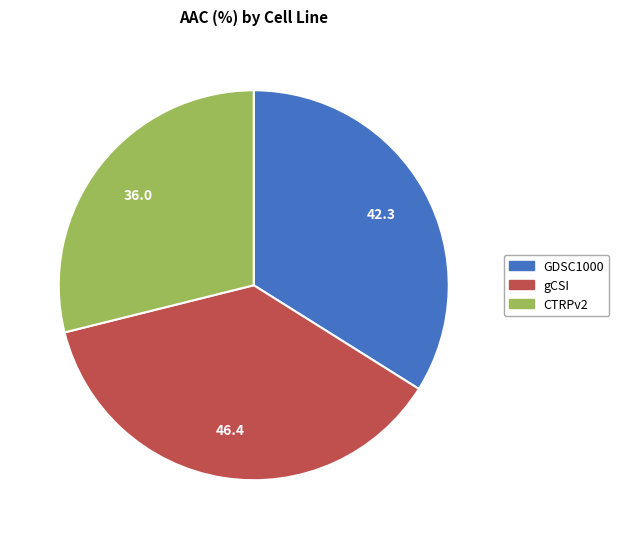

What is the largest slice in the pie chart?

gCSI